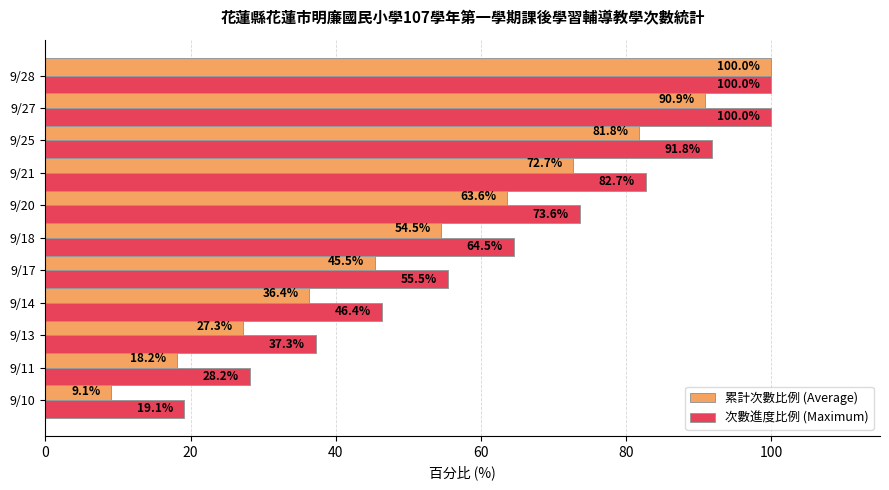

Is it true that 累計次數比例 (Average) equals 27.3 at 9/13?

True